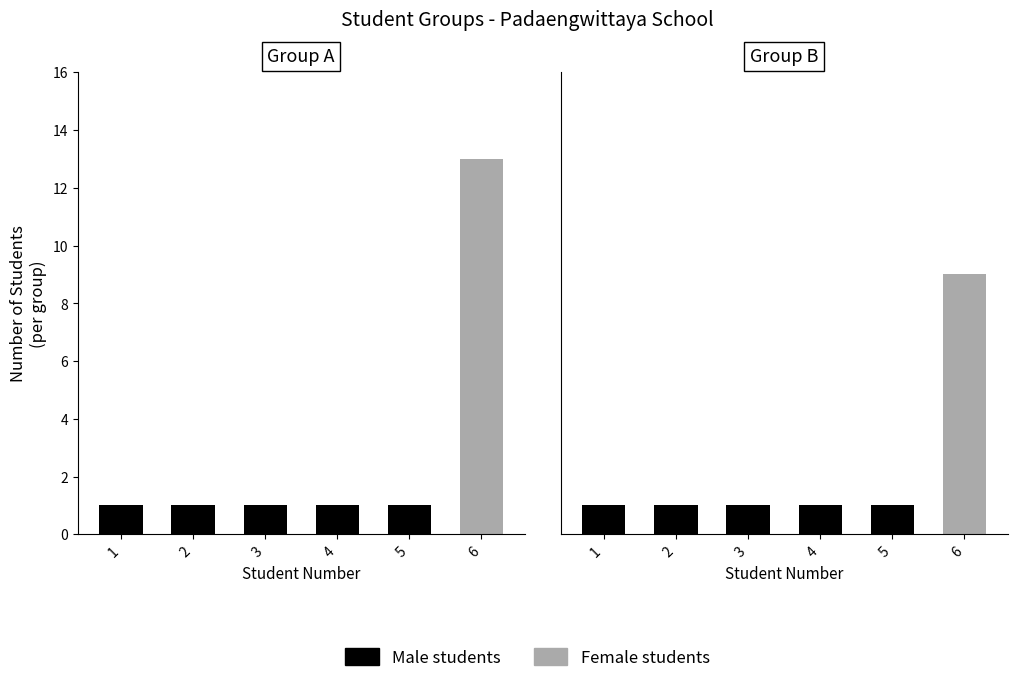

Does the chart contain any negative values?

No